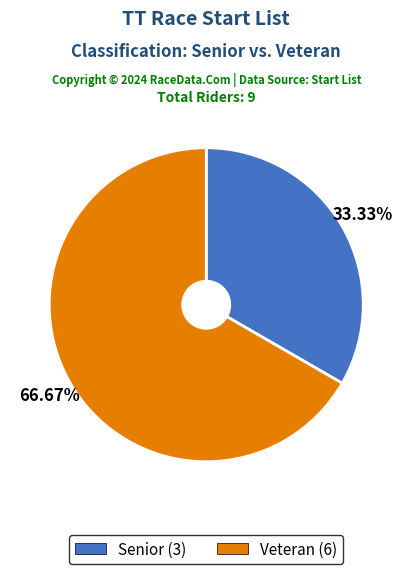

To the nearest percent, what portion does Senior represent?

33%